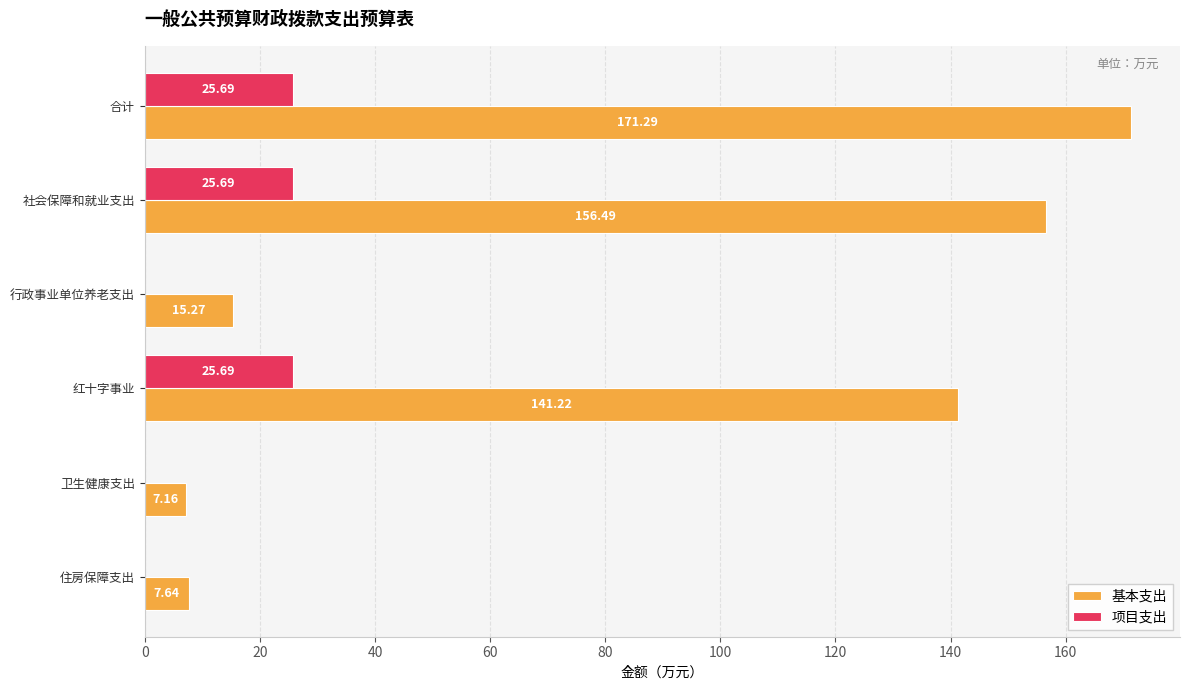

Which series changed the most between 社会保障和就业支出 and 红十字事业?

基本支出